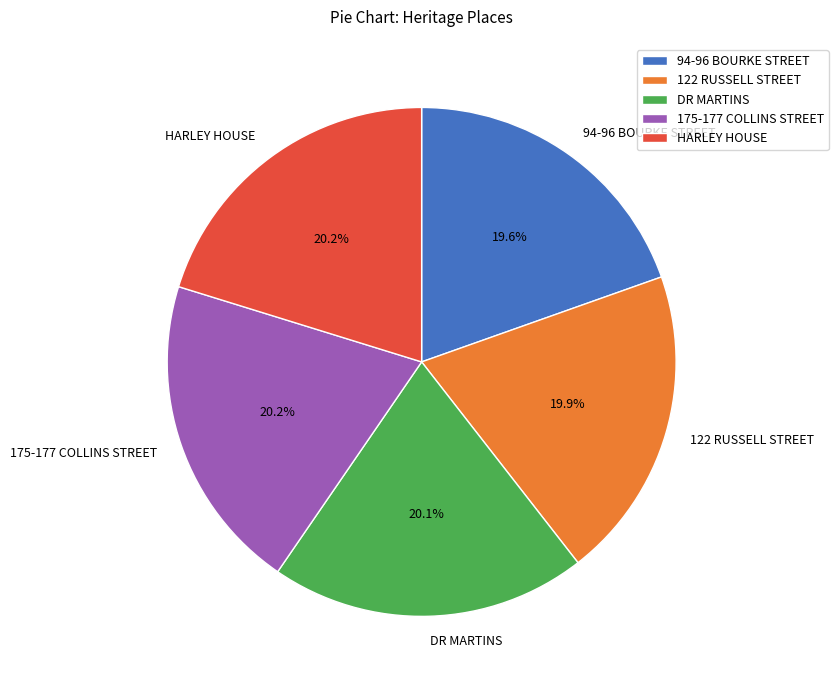

Combined, what portion of the pie is DR MARTINS and 175-177 COLLINS STREET?

40.3%